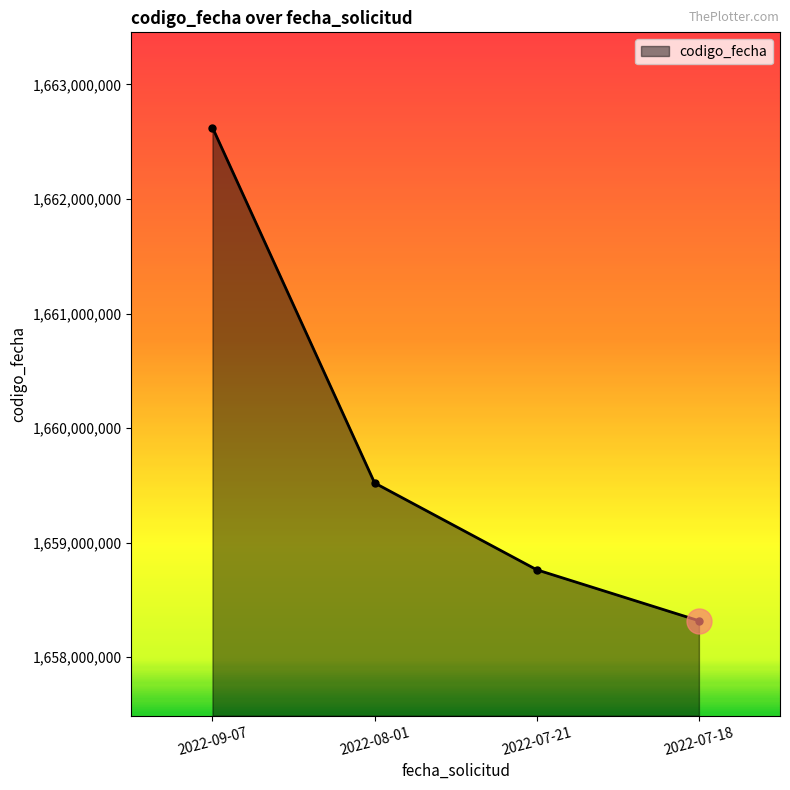

What is the minimum value shown in the chart?

1658317670